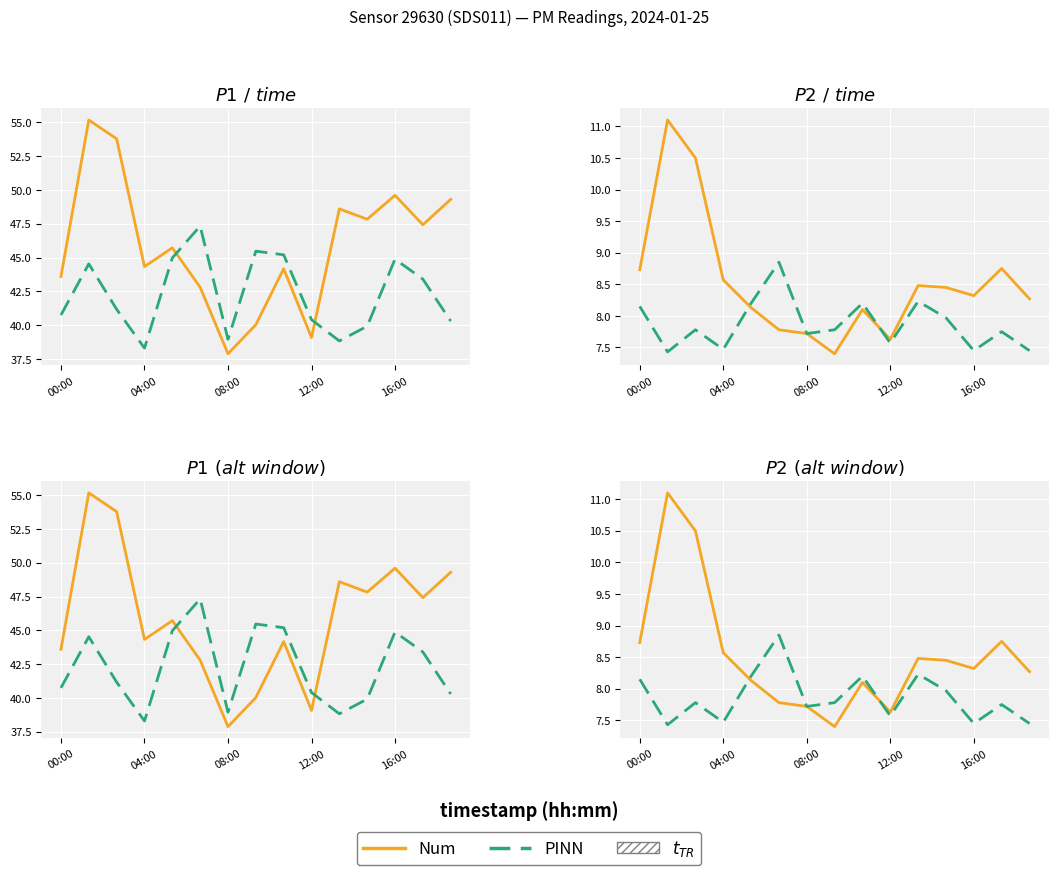

The value of Num (P-solid) at 14 is 8.3. True or false?

True